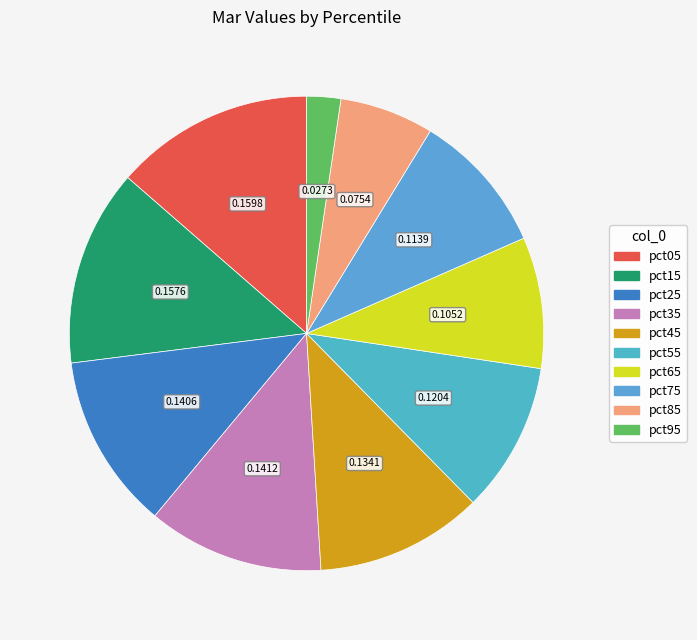

To the nearest percent, what percentage of the pie is pct85?

6%